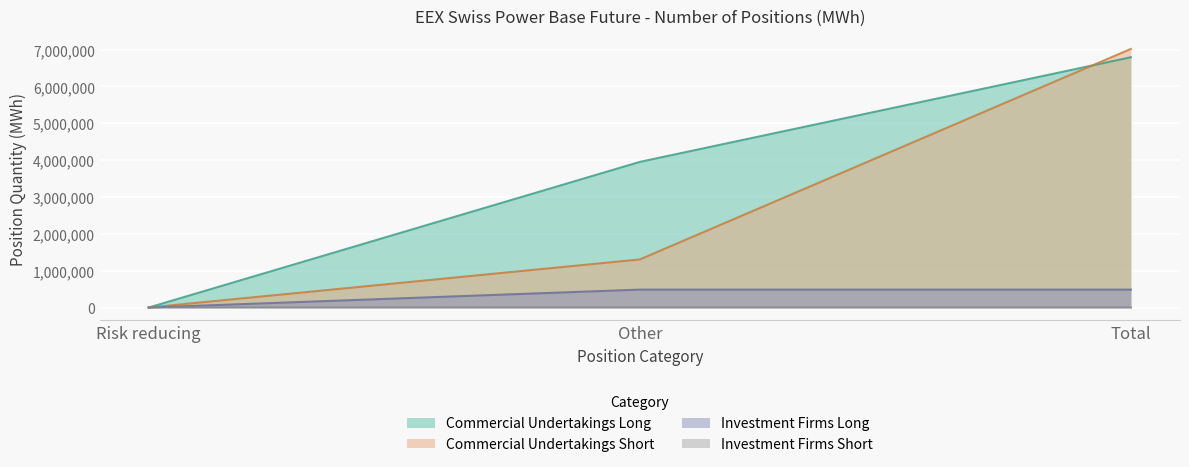

How many lines are shown in the chart?

4